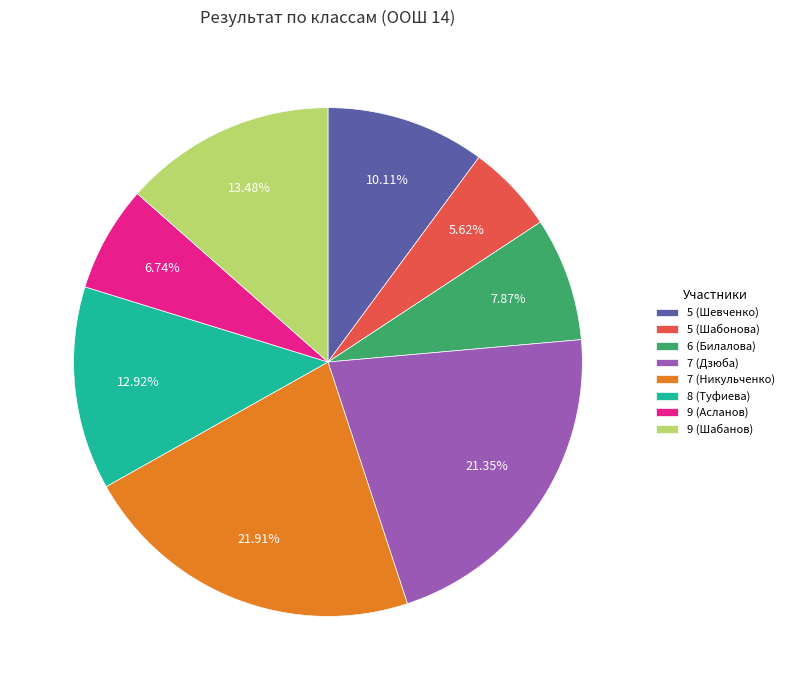

Is there any slice that represents more than half of the pie?

No